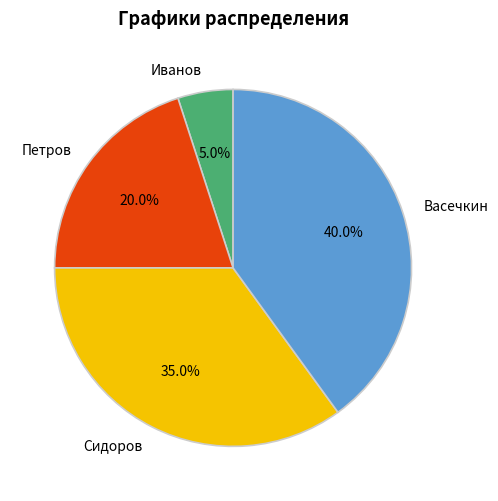

To the nearest percent, what percentage of the pie is Сидоров?

35%